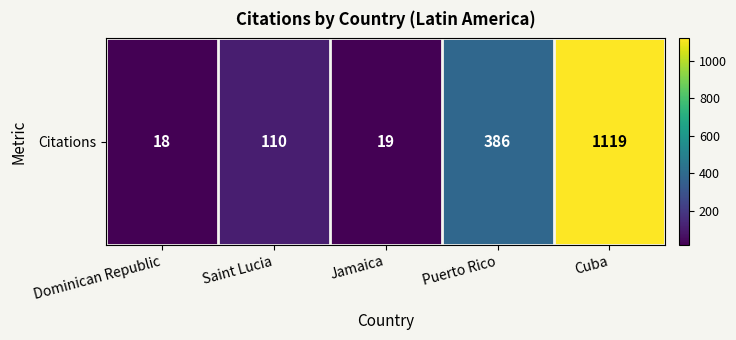

Rank the categories by value from lowest to highest.

Dominican Republic, Jamaica, Saint Lucia, Puerto Rico, Cuba